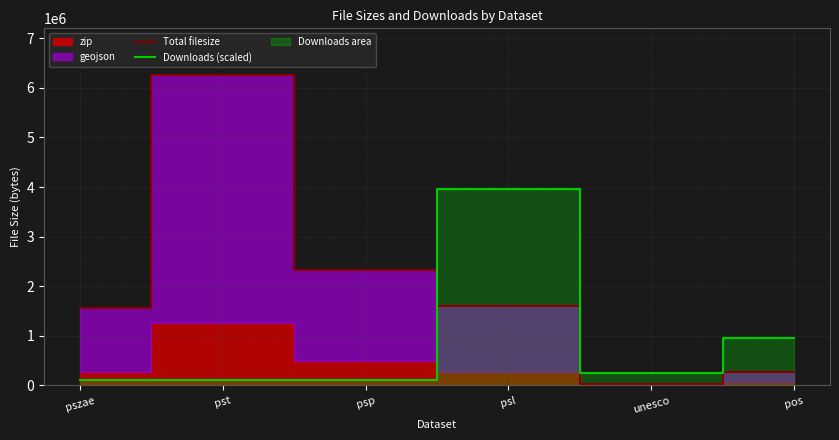

What is the difference between the second highest and second lowest values in the Total filesize series?

2071576